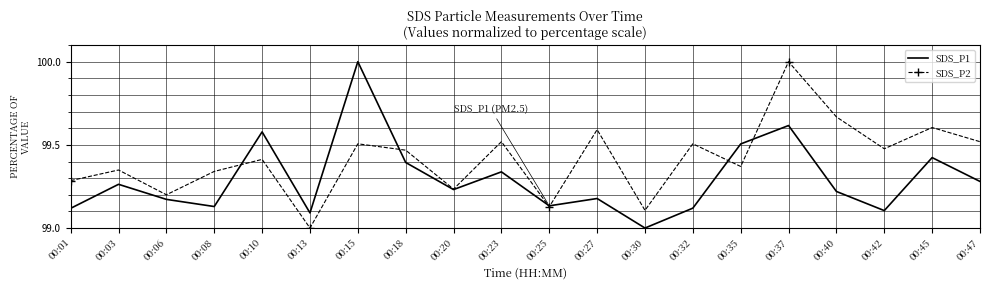

True or false: SDS_P2 and SDS_P1 cross at least once.

True